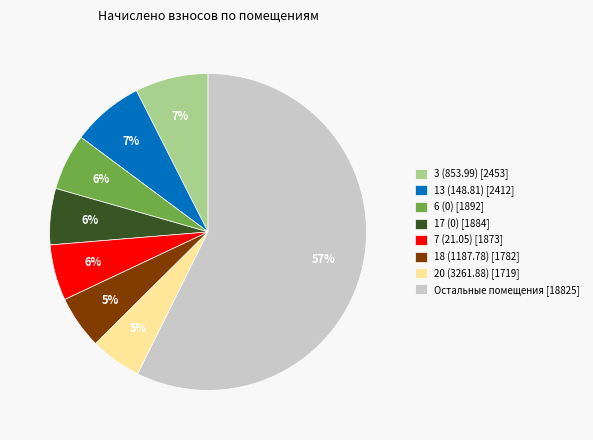

Does any single category account for the majority?

Yes